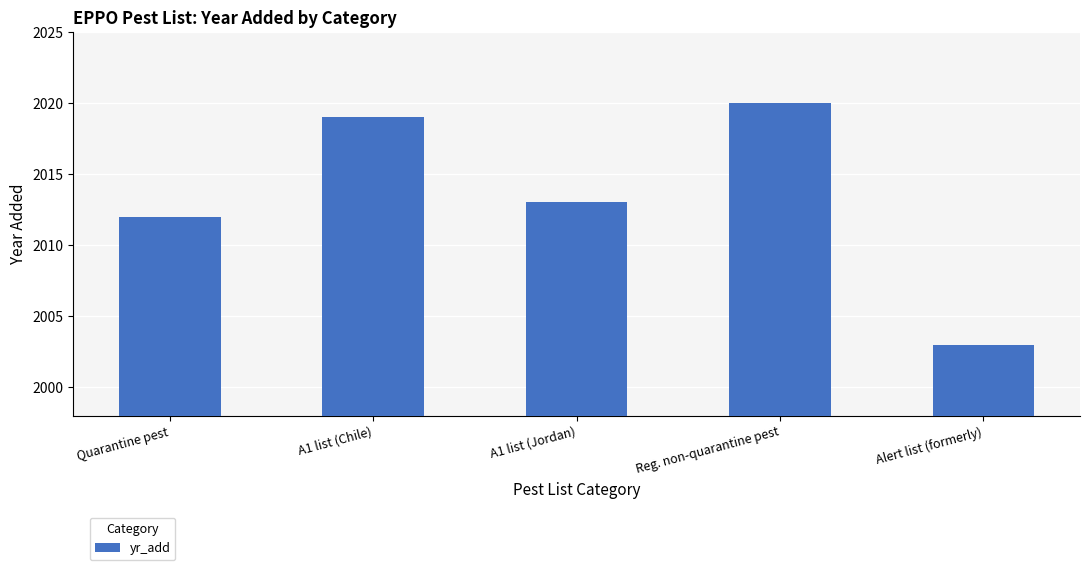

Which label corresponds to the smallest value in the chart?

Alert list (formerly)